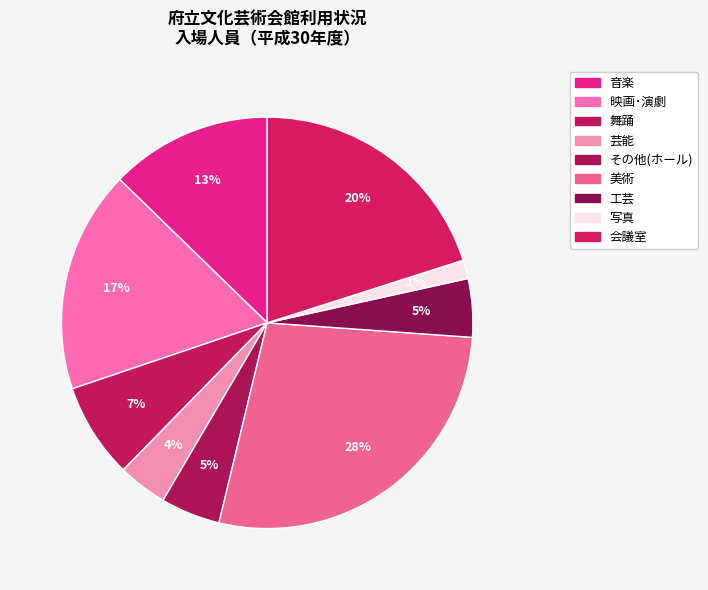

How many segments does this pie chart have?

9